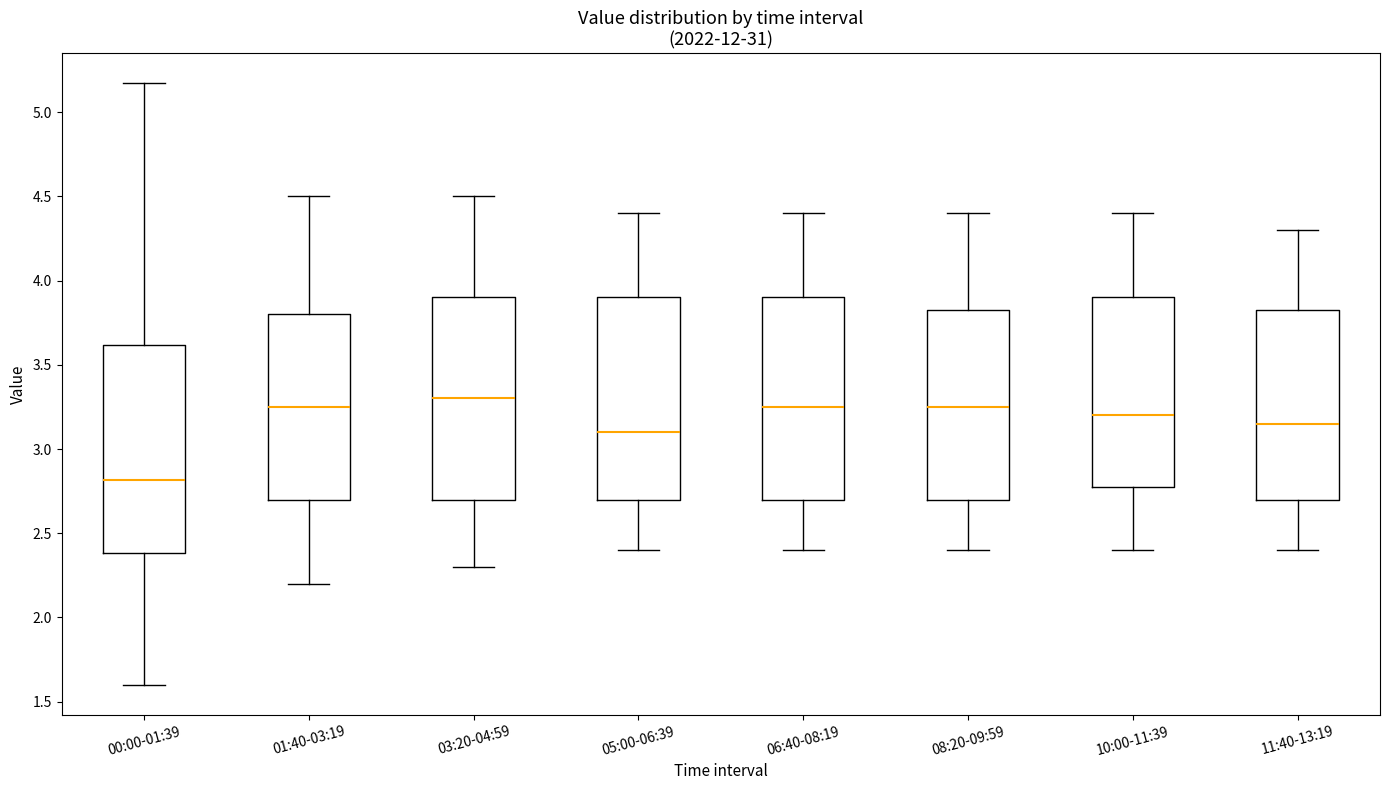

Reading left to right, transcribe this box plot: for each box, give where its median line is, the range the box spans, and where its two whiskers end, as read against the y-axis. The values are not printed on the chart, so give them approximately, as read against the axis.

00:00-01:39: median 2.80, box 2.40 to 3.60, whiskers 1.60 to 5.15
01:40-03:19: median 3.25, box 2.70 to 3.80, whiskers 2.20 to 4.50
03:20-04:59: median 3.30, box 2.70 to 3.90, whiskers 2.30 to 4.50
05:00-06:39: median 3.10, box 2.70 to 3.90, whiskers 2.40 to 4.40
06:40-08:19: median 3.25, box 2.70 to 3.90, whiskers 2.40 to 4.40
08:20-09:59: median 3.25, box 2.70 to 3.85, whiskers 2.40 to 4.40
10:00-11:39: median 3.20, box 2.80 to 3.90, whiskers 2.40 to 4.40
11:40-13:19: median 3.15, box 2.70 to 3.85, whiskers 2.40 to 4.30